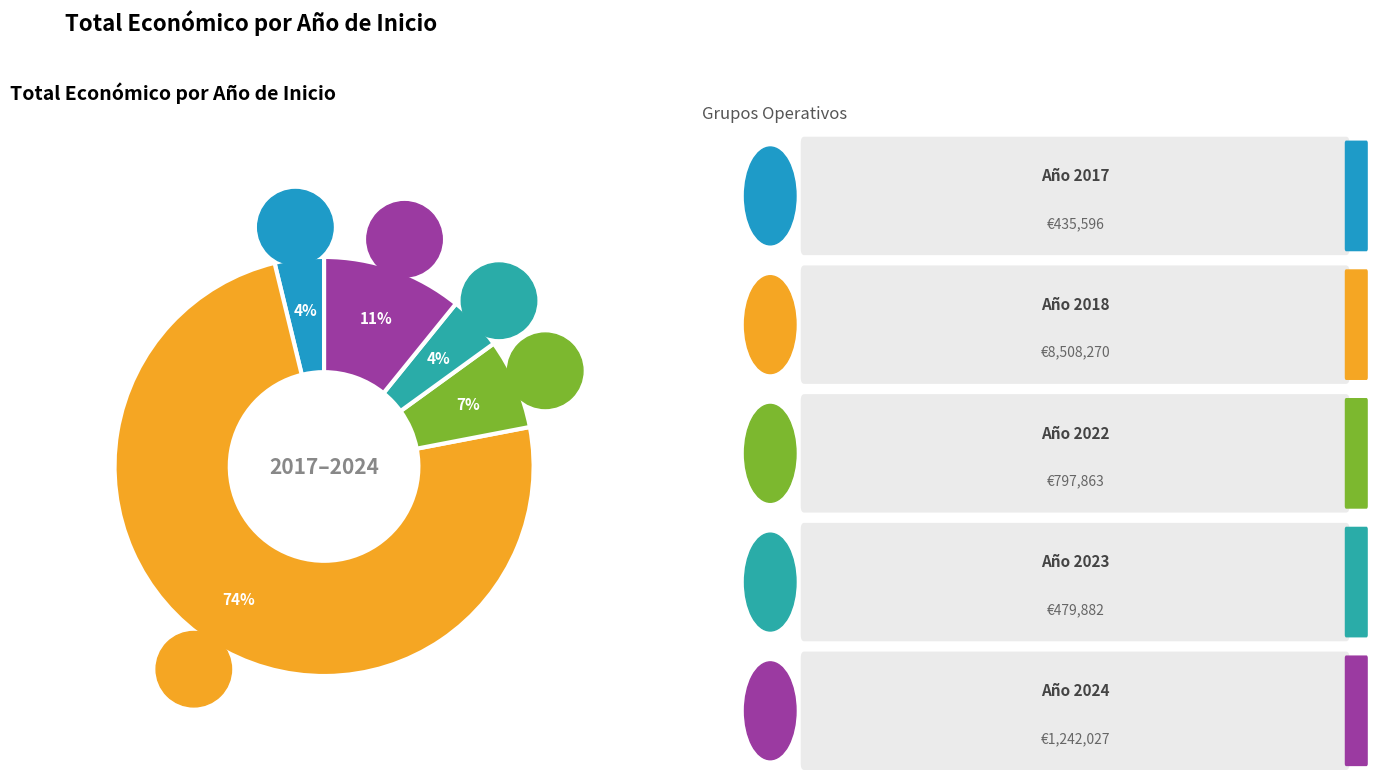

Is it true that 2017 is 1% of the pie?

False